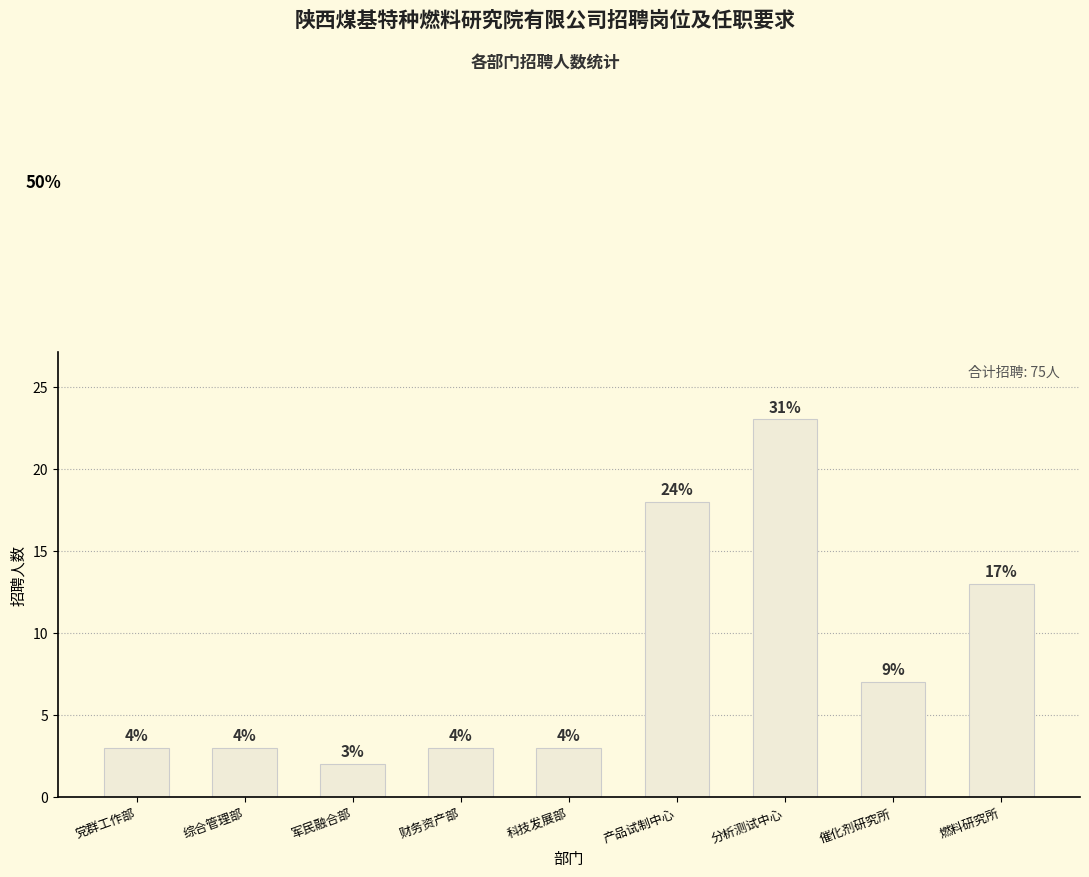

True or false: the data shows 1 at 综合管理部.

False